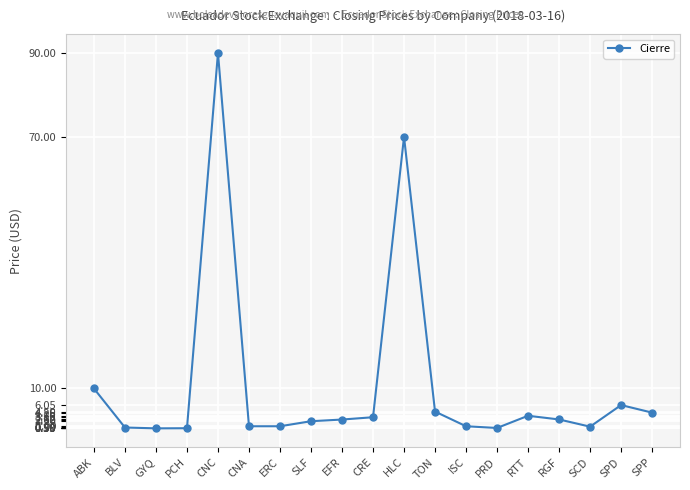

What is the sum of the values at ABK and RGF?

12.6